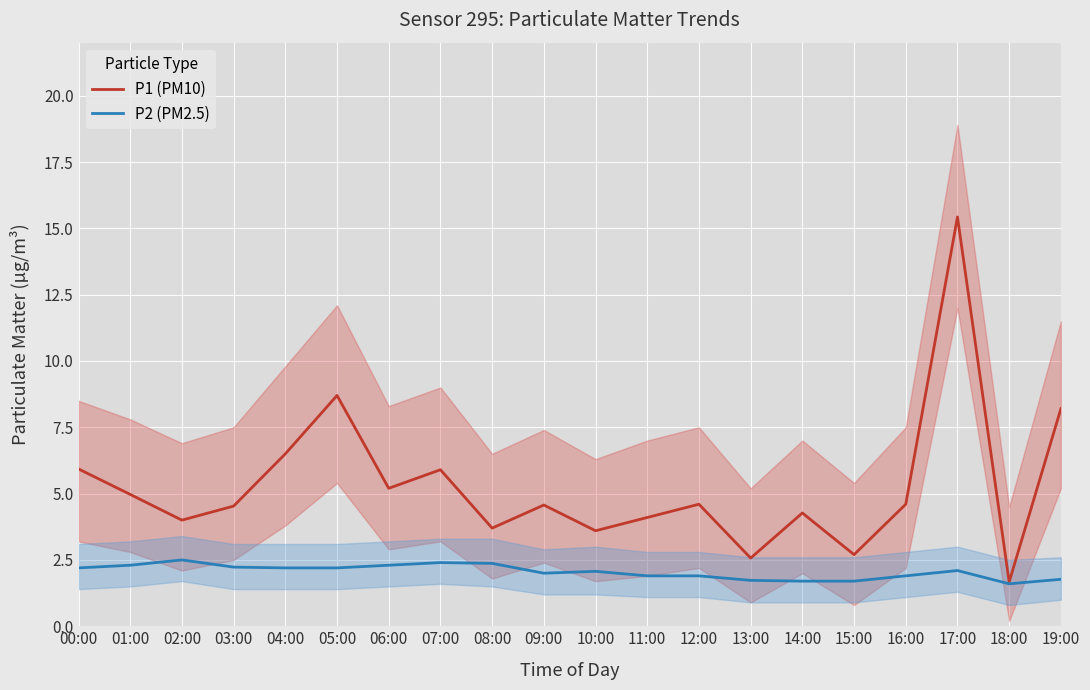

True or false: P2 (PM2.5) and P1 (PM10) intersect in this chart.

False